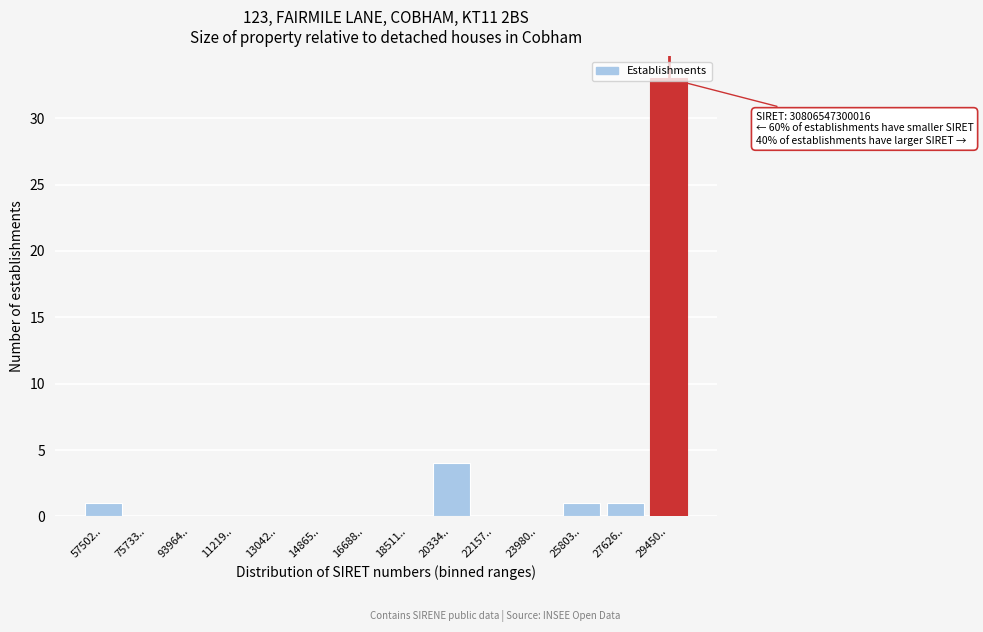

The value at 11219.. is 0. True or false?

True